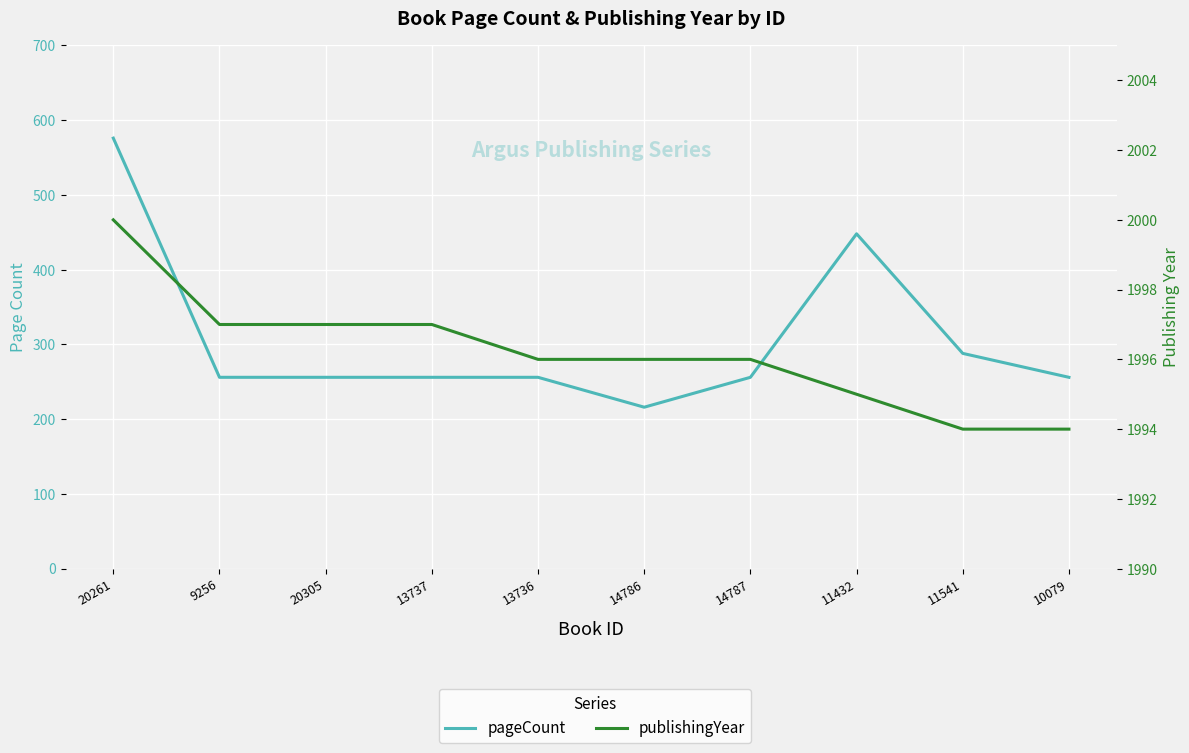

Where is pageCount nearest to the value 396?

11432